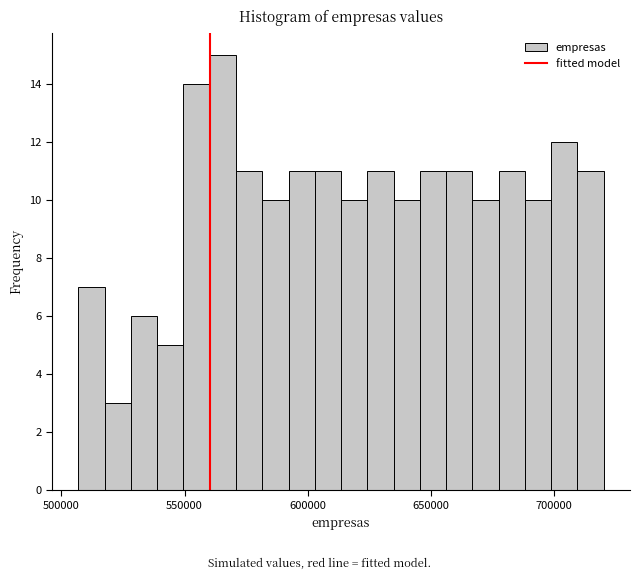

Read against the x-axis, roughly where is the centre of the tallest bar?

565000